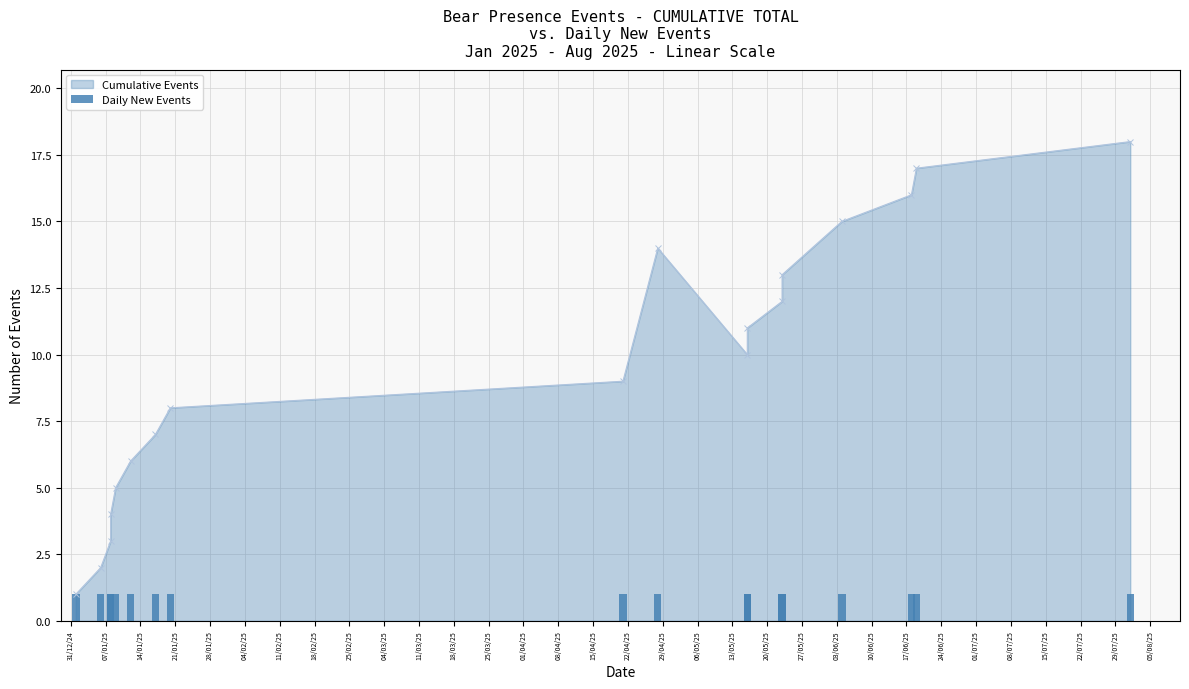

How many categories are shown in the chart?

18